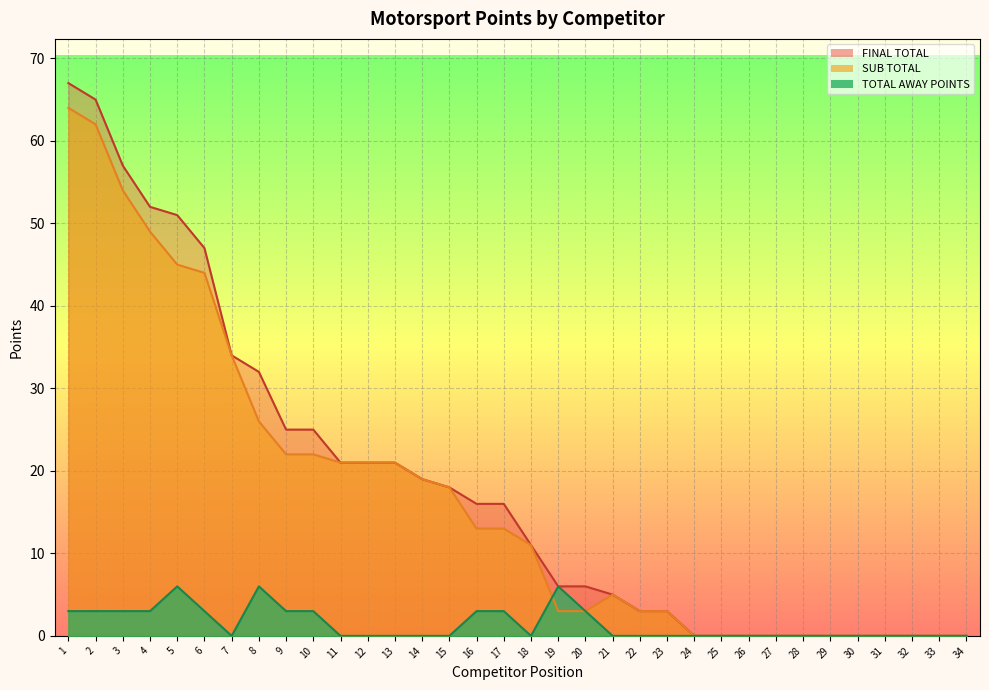

What is the maximum value shown in the chart?

67